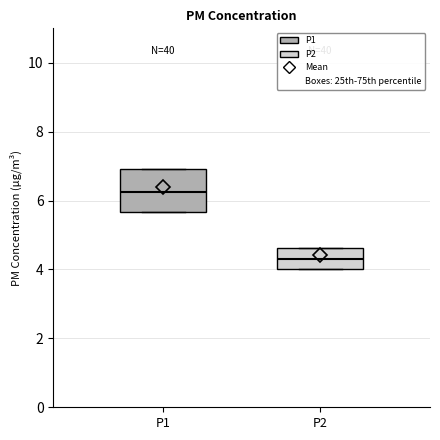

Which box has the highest median line?

P1